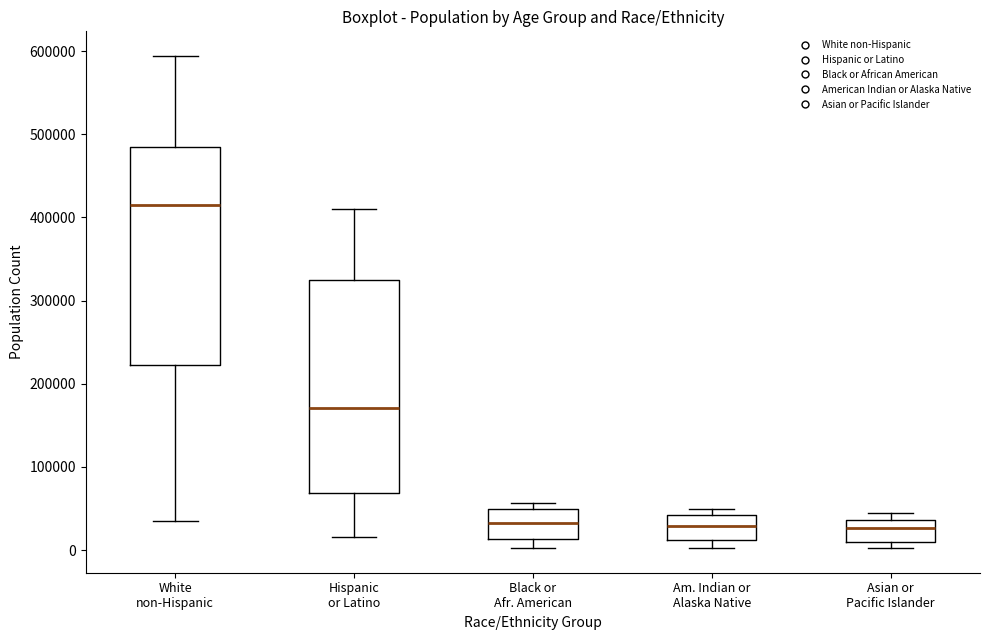

Reading left to right, read every box against the y-axis: the position of its median line, the range the box covers, and the ends of its whiskers. The values are not printed on the chart, so give them approximately, as read against the axis.

White non-Hispanic: median 410000, box 220000 to 480000, whiskers 30000 to 590000
Hispanic or Latino: median 170000, box 70000 to 320000, whiskers 20000 to 410000
Black or Afr. American: median 30000, box 10000 to 50000, whiskers 0 to 60000
Am. Indian or Alaska Native: median 30000, box 10000 to 40000, whiskers 0 to 50000
Asian or Pacific Islander: median 30000, box 10000 to 40000, whiskers 0 to 40000 (just above the box's upper edge)